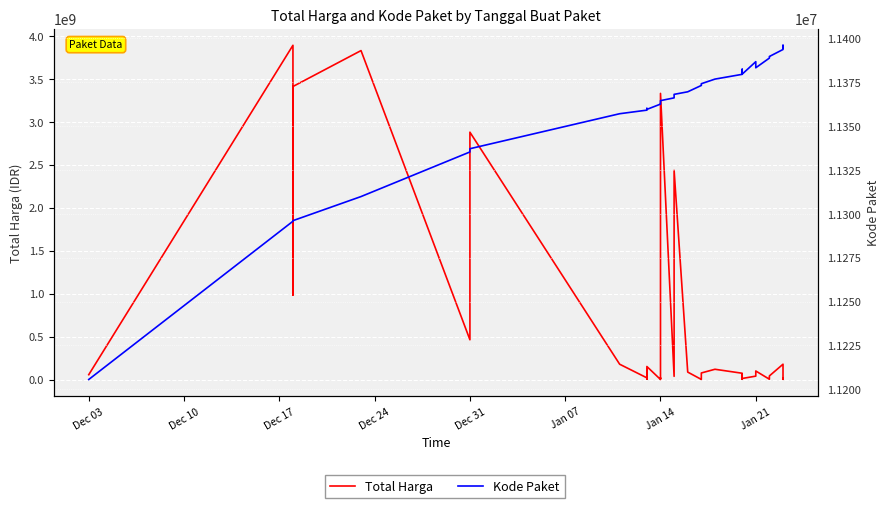

What is the difference between the maximum and minimum values in the Total Harga series?

3886891600